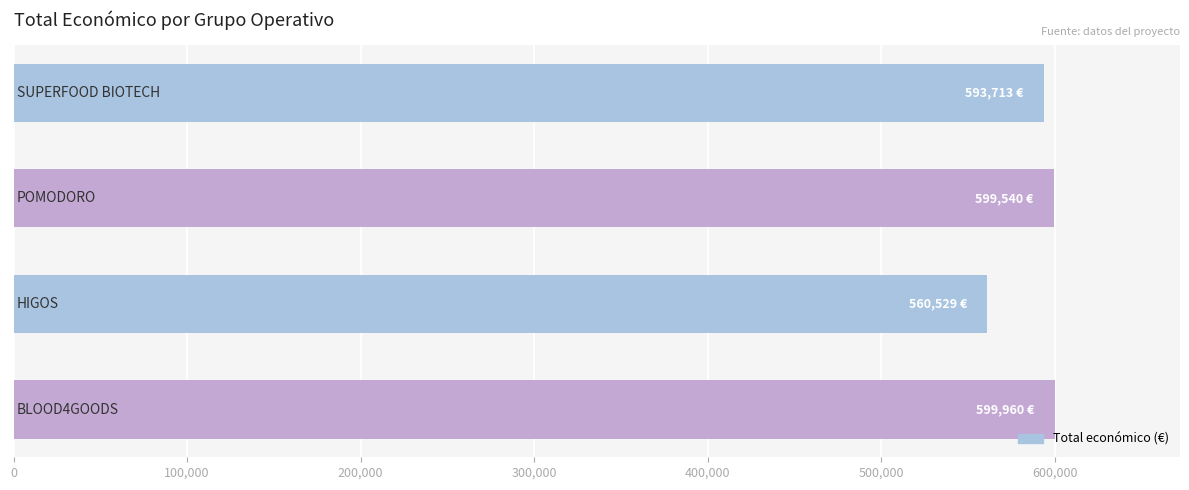

How many bars are there in total?

4